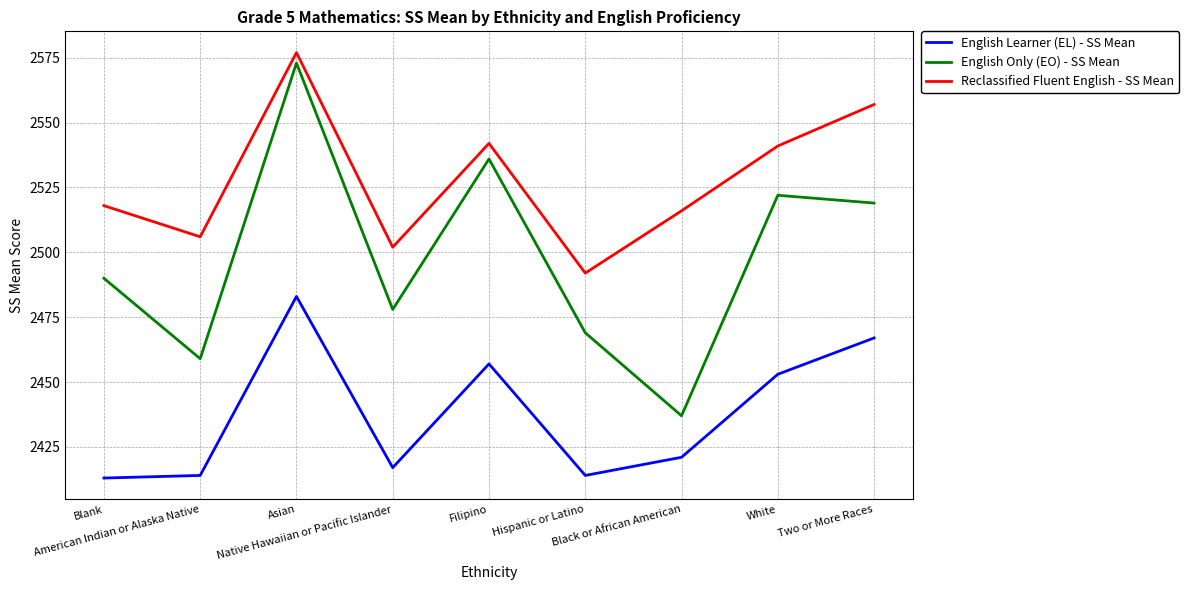

True or false: English Only (EO) - SS Mean and English Learner (EL) - SS Mean cross at least once.

False